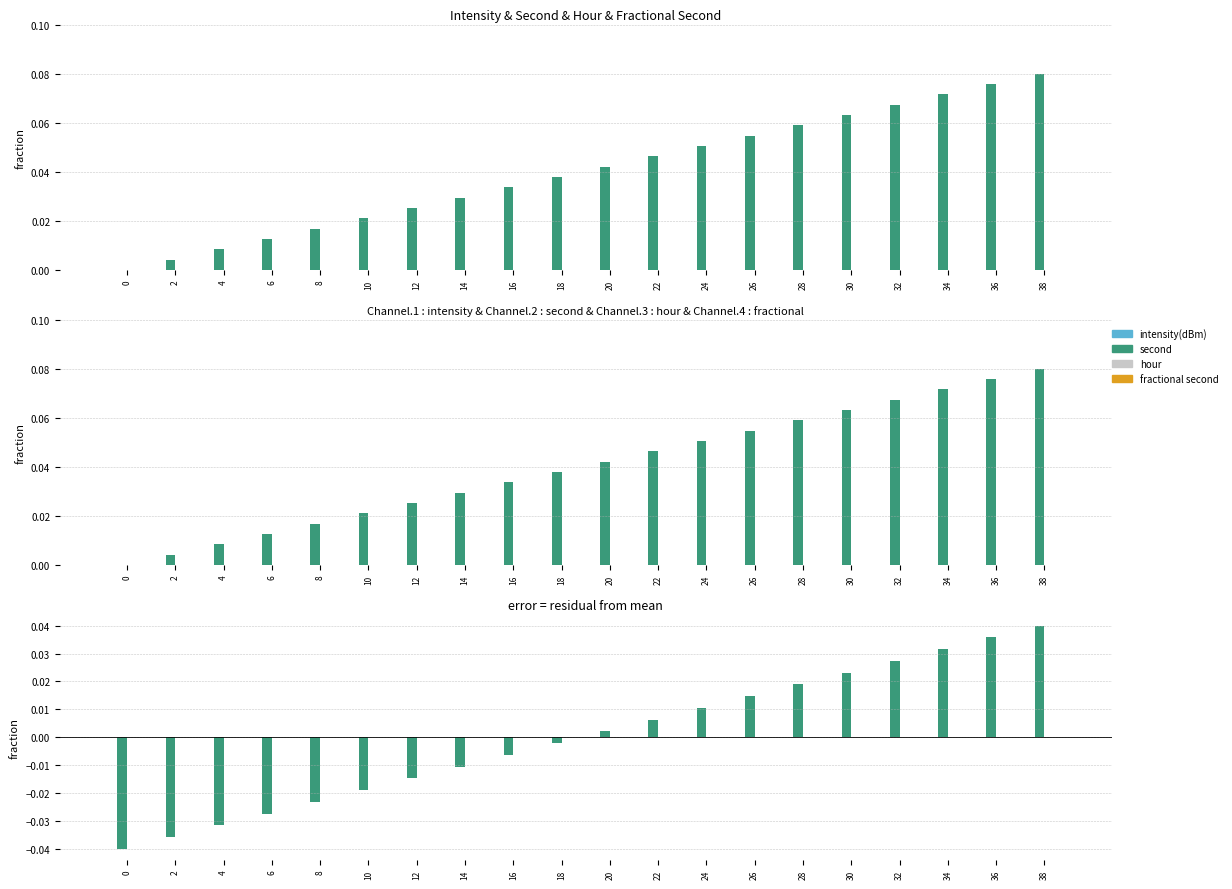

Which series has the largest range (max minus min)?

second